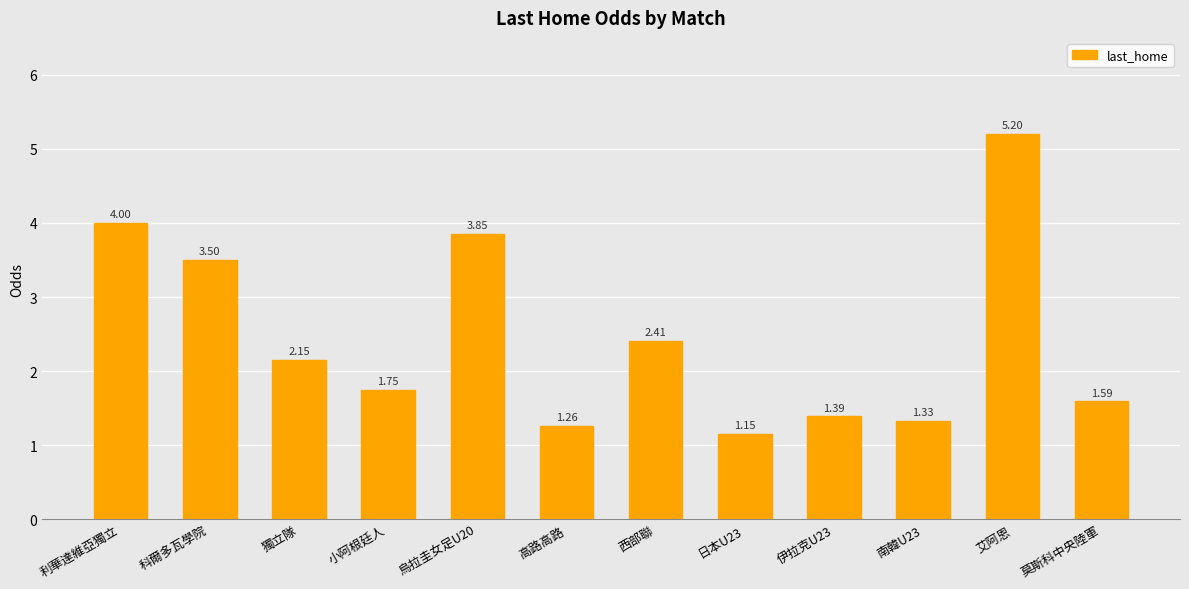

How many values exceed 2?

6